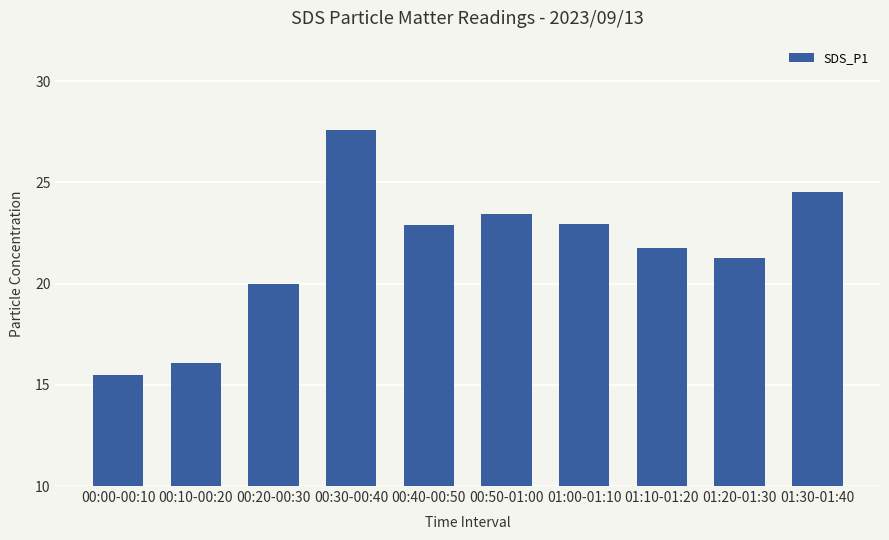

What is the difference between the second highest and second lowest values?

8.5